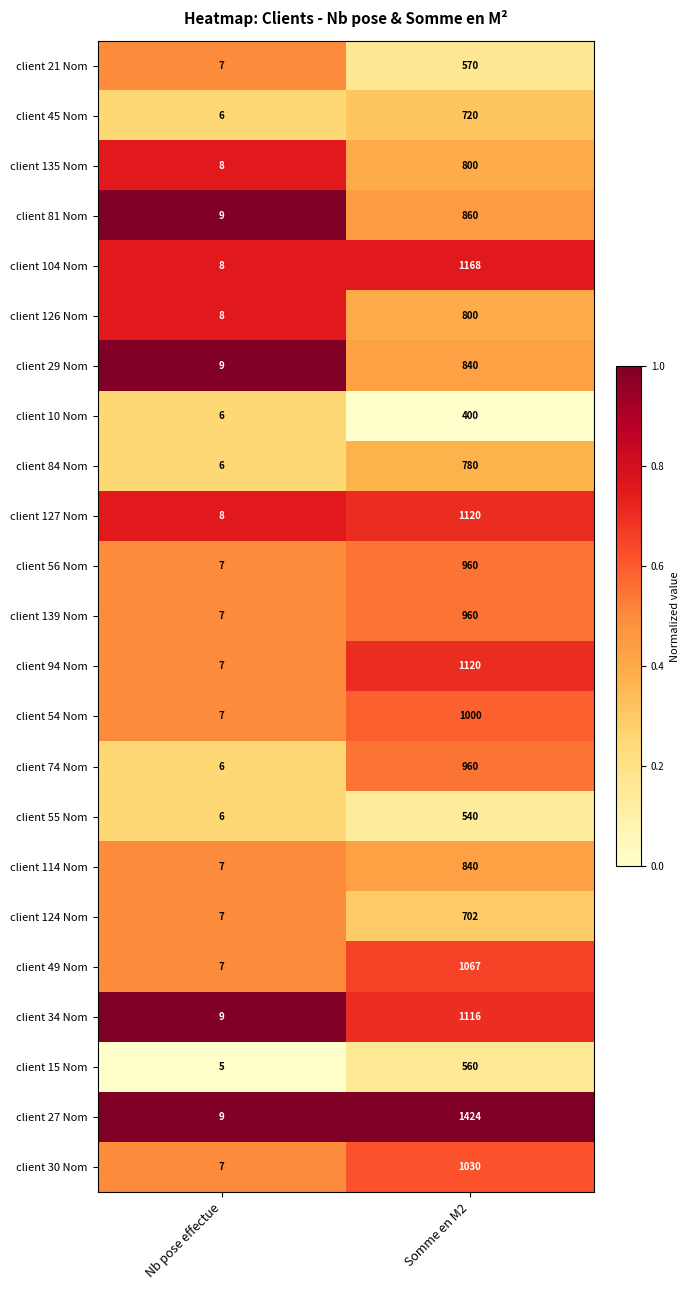

What is the sum of all client 126 Nom values?

808